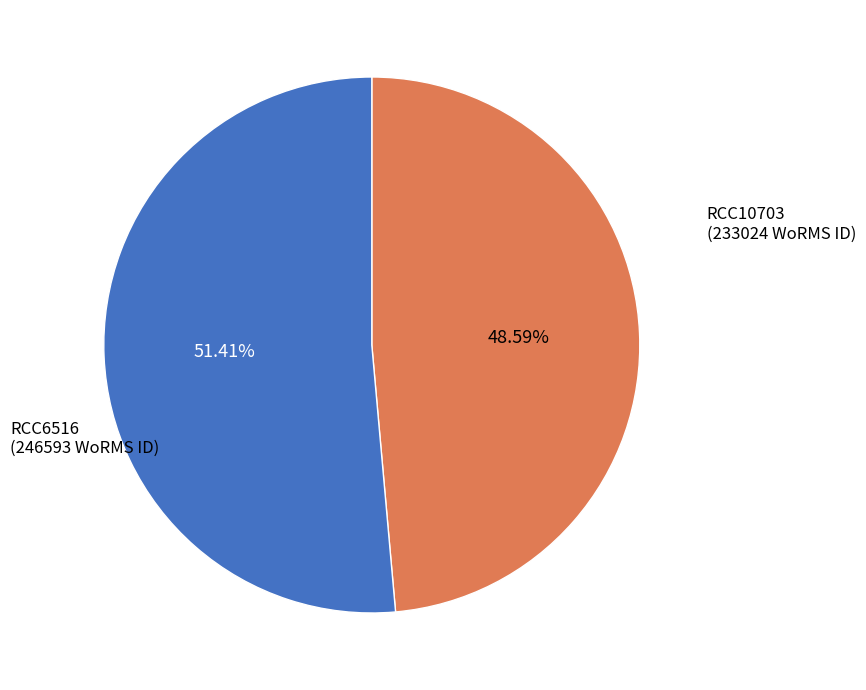

Is there any slice that represents more than half of the pie?

Yes